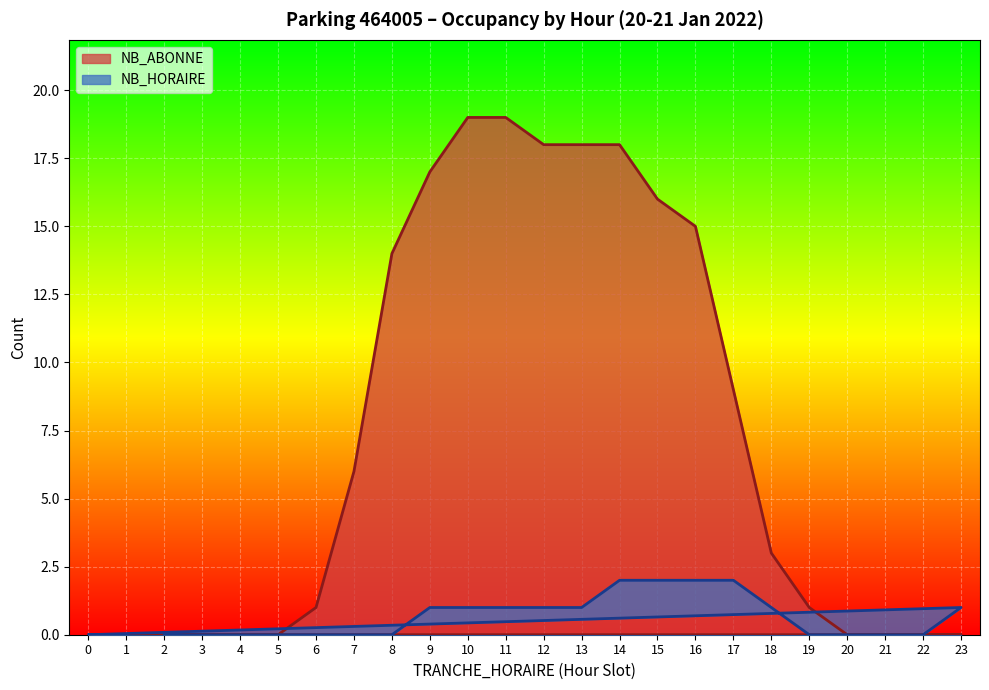

How many positive values does the NB_ABONNE series have?

14